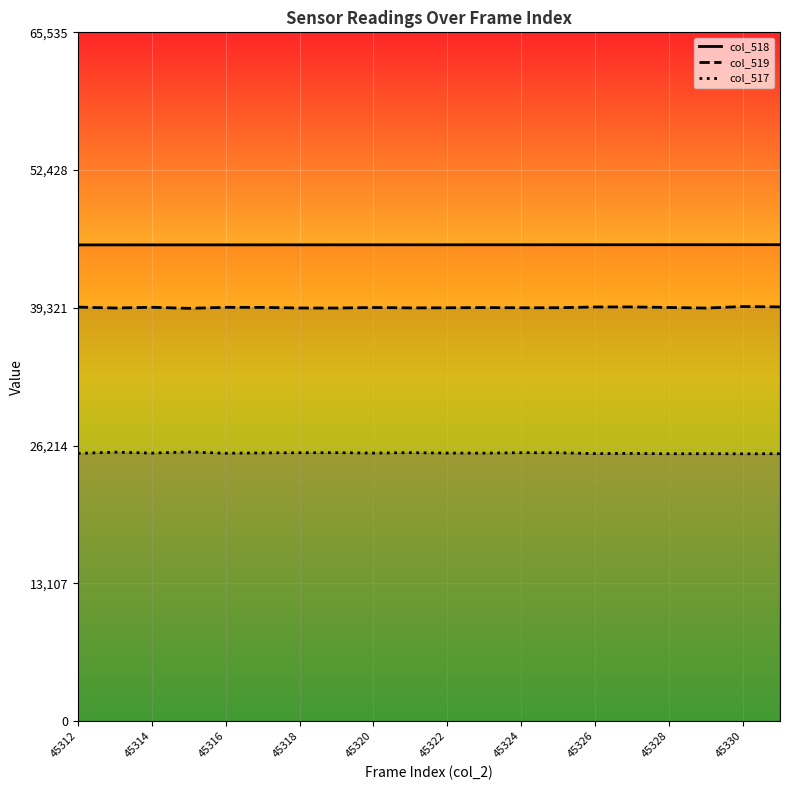

What is the difference between the second highest and minimum values in the col_517 series?

158